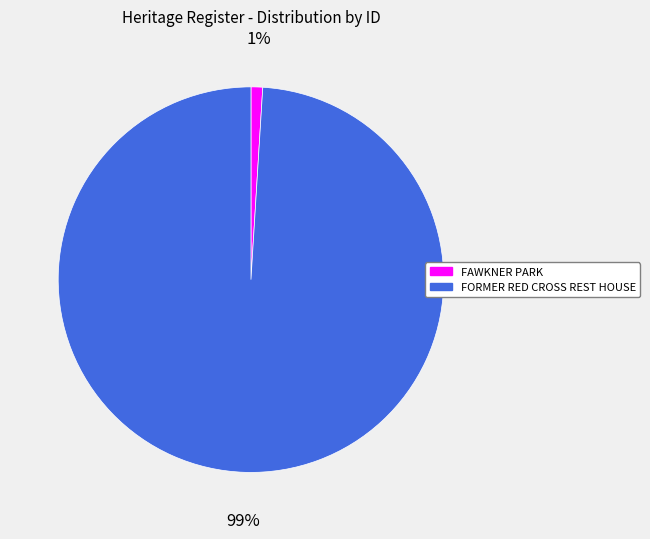

How many segments does this pie chart have?

2